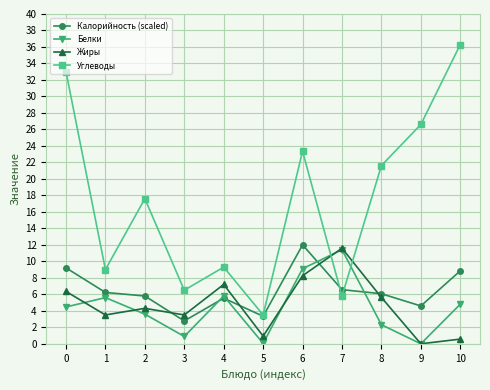

What is the value of the Углеводы point at the 9th from the left?

21.6